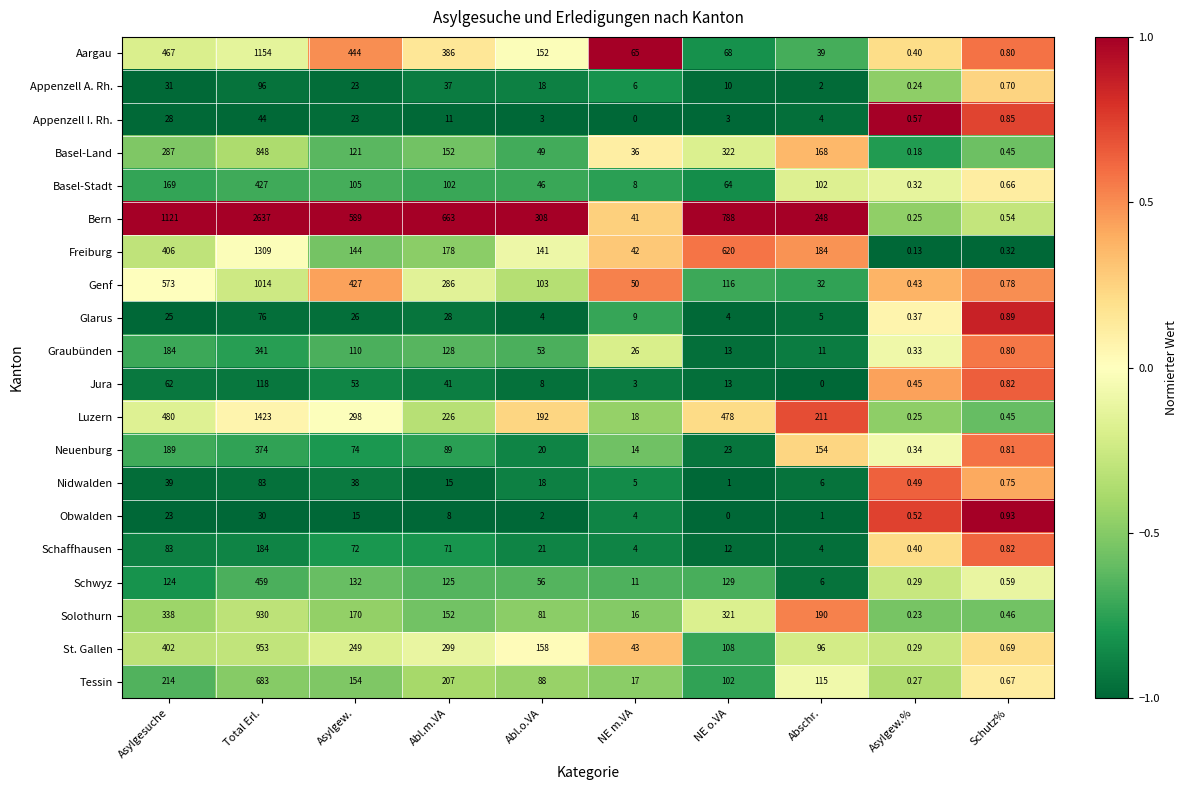

At which category is the sum across all series the highest?

Total Erl.